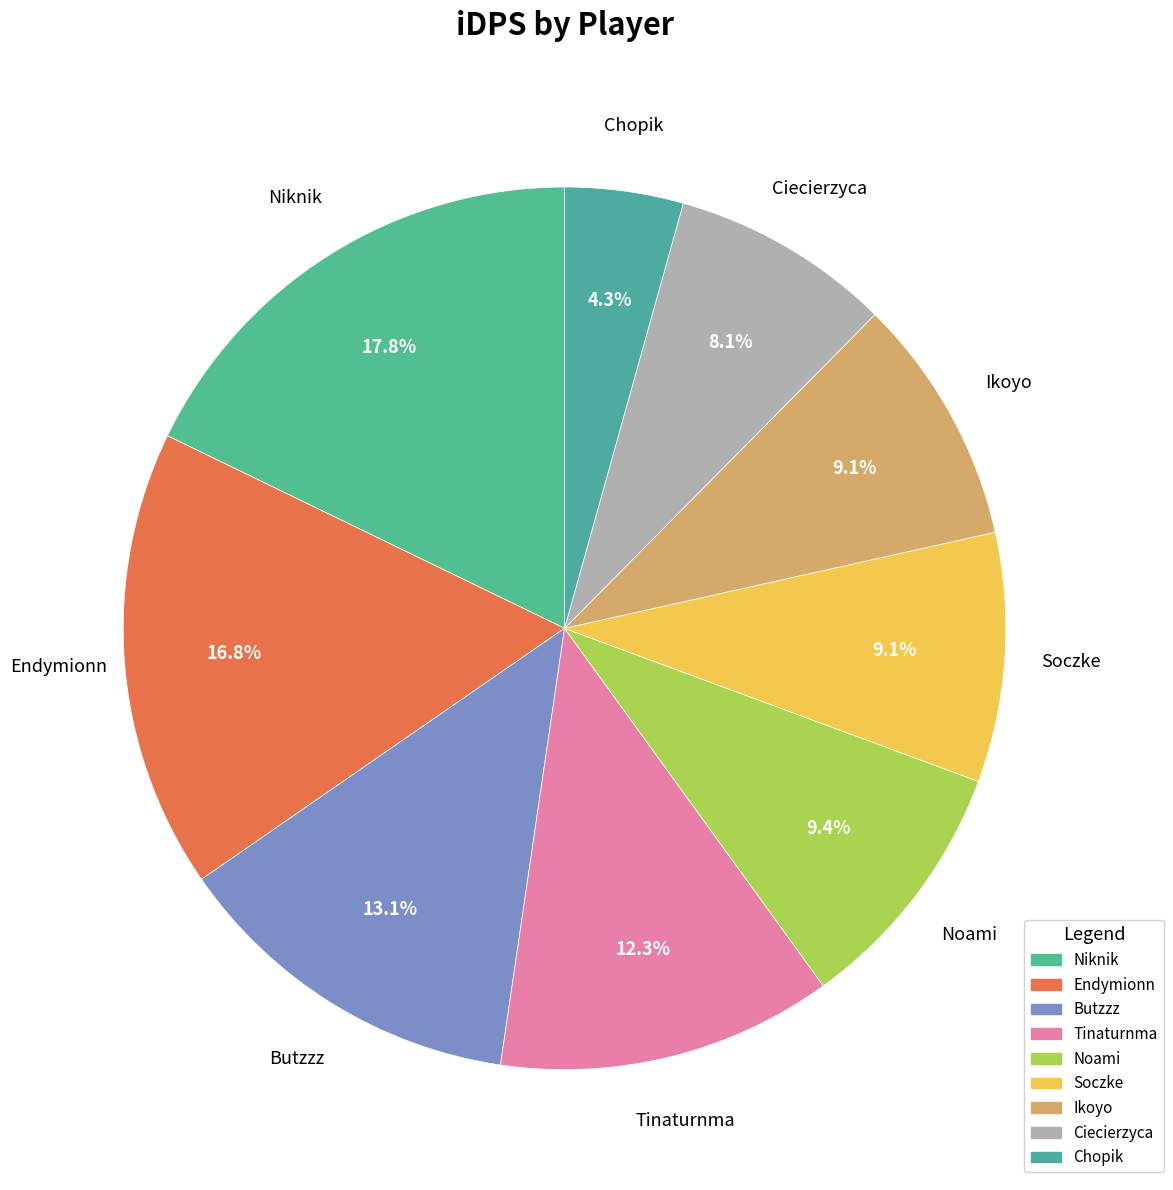

What percentage is the Ciecierzyca slice, to the nearest percent?

8%